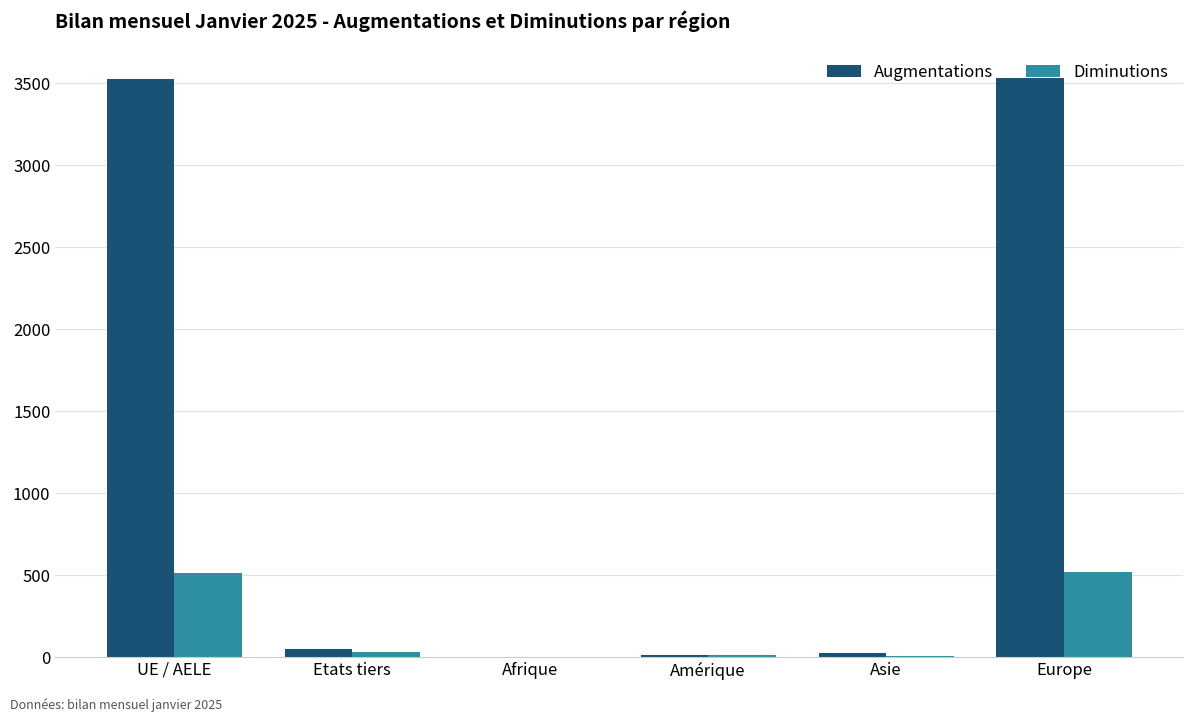

True or false: Augmentations has a value of 3526 at UE / AELE.

True